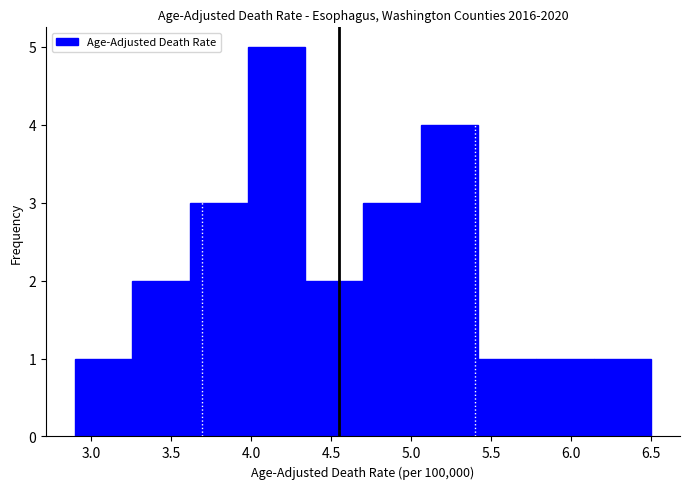

Reading left to right, transcribe this chart: for each bar, give the range it covers on the x-axis and its height. Neither the bar edges nor the heights are printed on the chart, so give them approximately, as read against the axes.

2.90 to 3.26: 1
3.26 to 3.62: 2
3.62 to 3.98: 3
3.98 to 4.34: 5
4.34 to 4.70: 2
4.70 to 5.06: 3
5.06 to 5.42: 4
5.42 to 5.78: 1
5.78 to 6.14: 1
6.14 to 6.50: 1